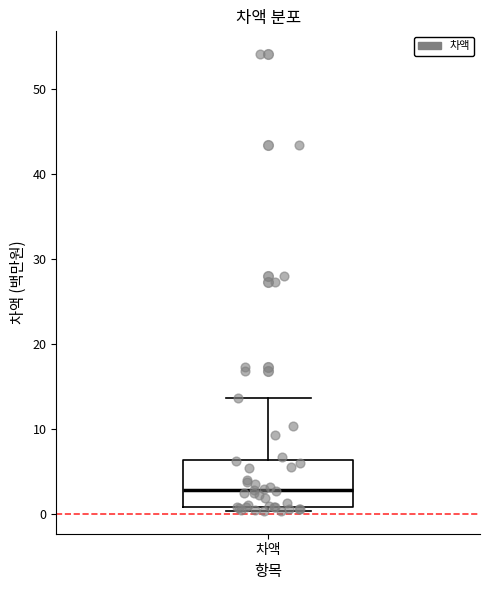

Transcribe this box plot: give where the median line is, the range the box spans, and where the two whiskers end, as read against the y-axis. The values are not printed on the chart, so give them approximately, as read against the axis.

median 3, box 1 to 6, whiskers 0 to 14